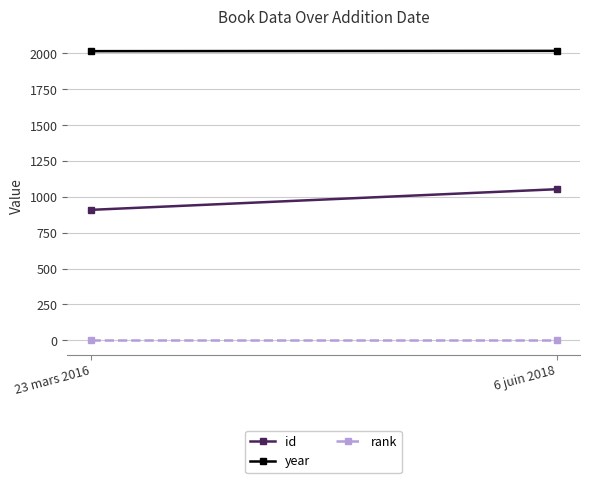

Rank the series by their average value, from highest to lowest.

year, id, rank